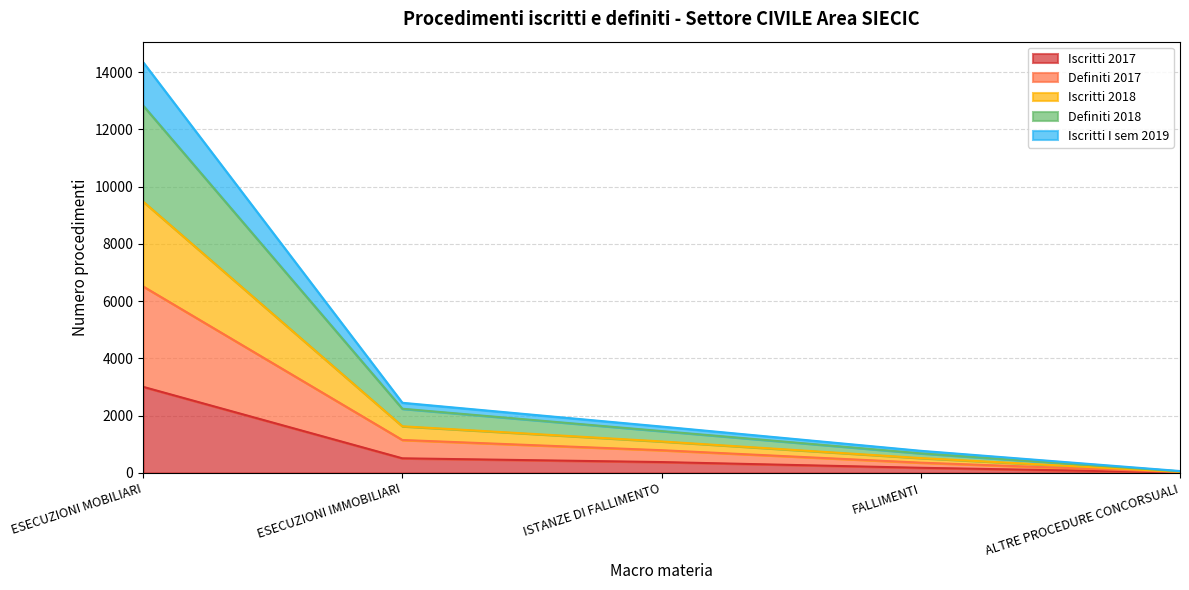

True or false: Definiti 2018 has a value of 80 at ALTRE PROCEDURE CONCORSUALI.

False